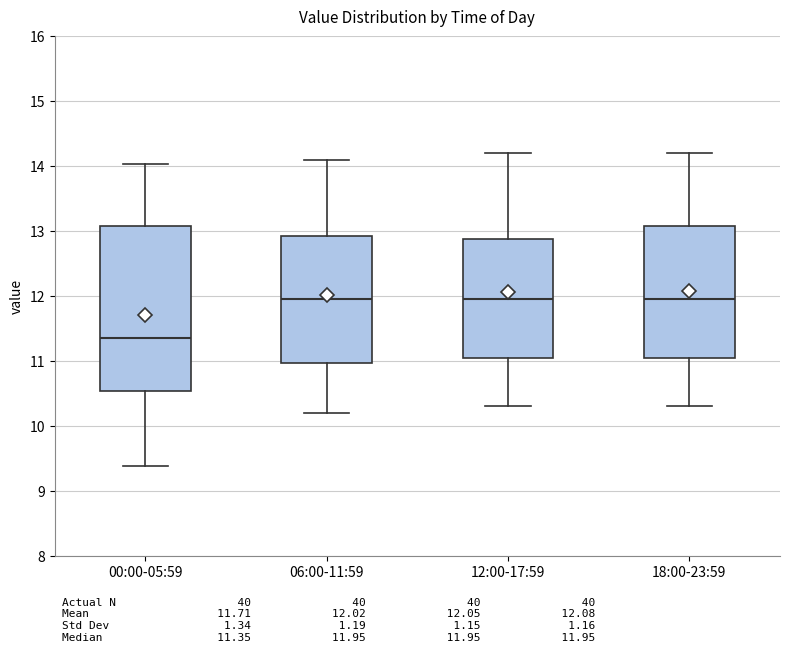

Reading left to right, read every box against the y-axis: the position of its median line, the range the box covers, and the ends of its whiskers. The values are not printed on the chart, so give them approximately, as read against the axis.

00:00-05:59: median 11.4, box 10.5 to 13.1, whiskers 9.4 to 14.0
06:00-11:59: median 12.0, box 11.0 to 12.9, whiskers 10.2 to 14.1
12:00-17:59: median 12.0, box 11.1 to 12.9, whiskers 10.3 to 14.2
18:00-23:59: median 12.0, box 11.1 to 13.1, whiskers 10.3 to 14.2